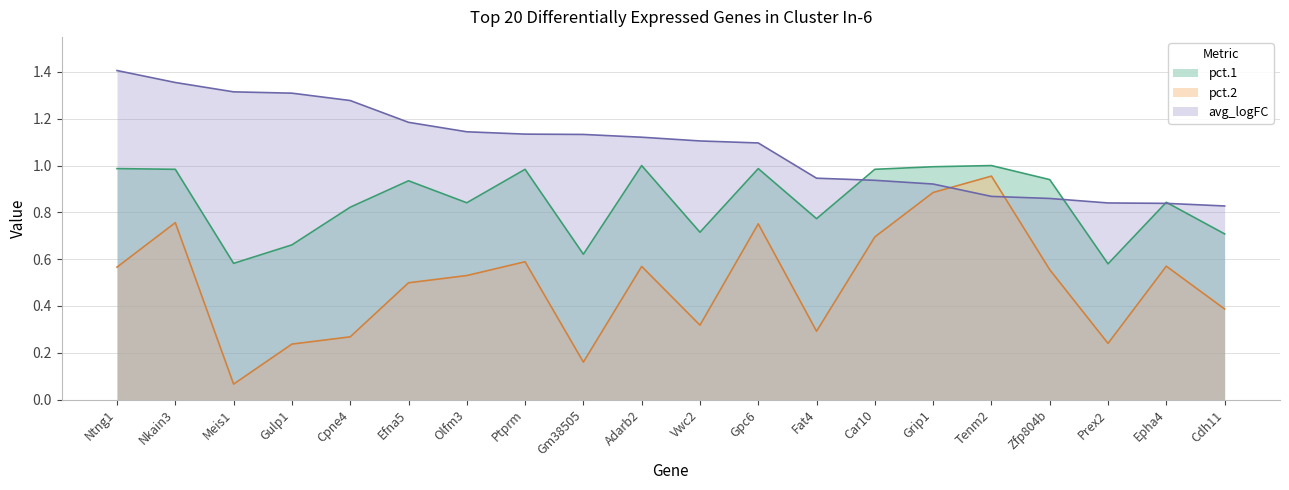

Does the chart have visible grid lines?

Yes